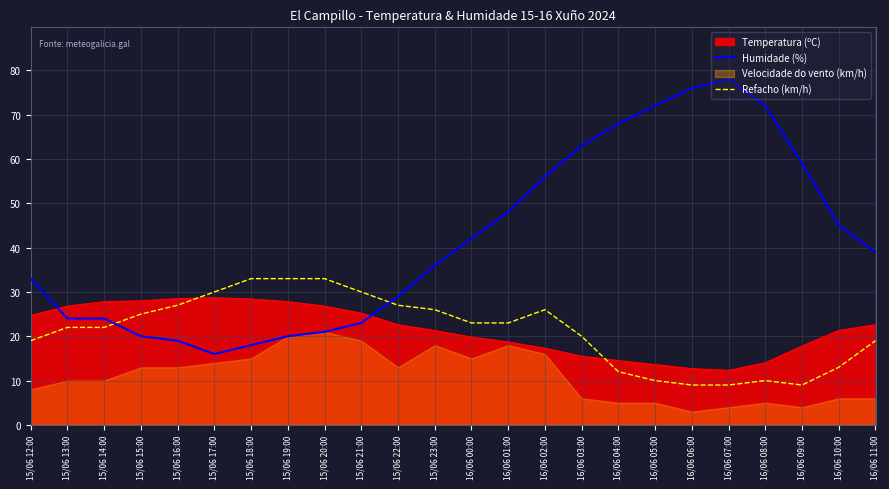

Where do Temperatura (ºC) and Humidade (%) first cross each other?

15/06 12:00 and 15/06 13:00